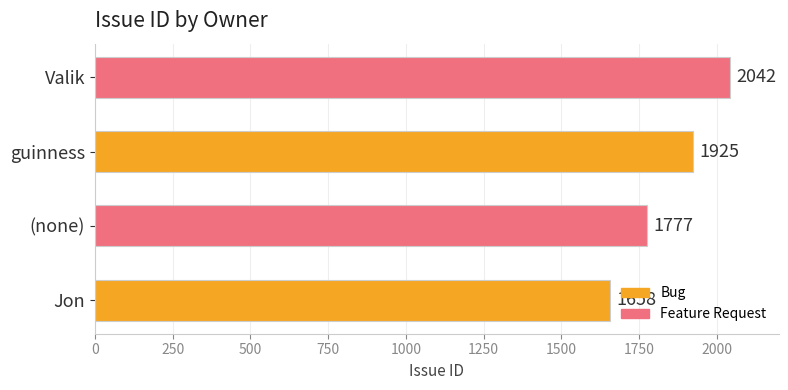

How many categories are shown in the chart?

4